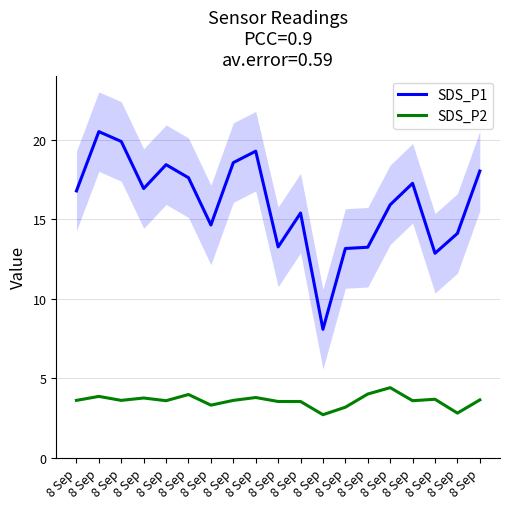

What is the highest value of the SDS_P1 series?

20.5